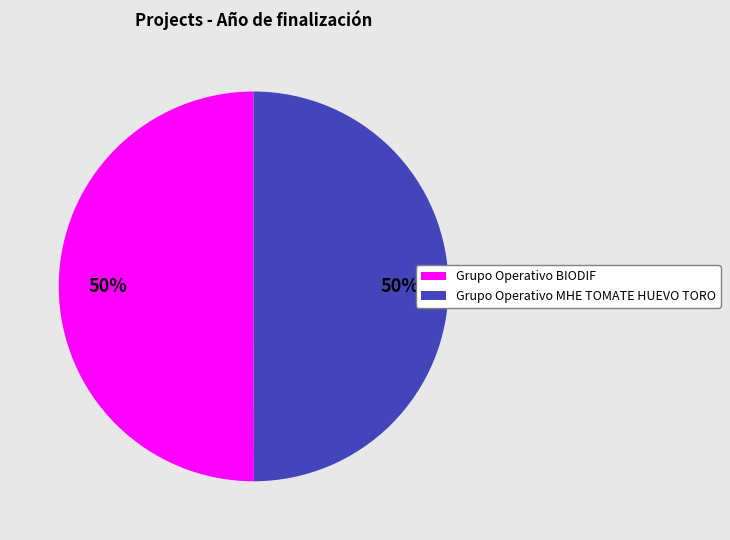

To the nearest percent, what percentage of the pie is Grupo Operativo BIODIF?

50%